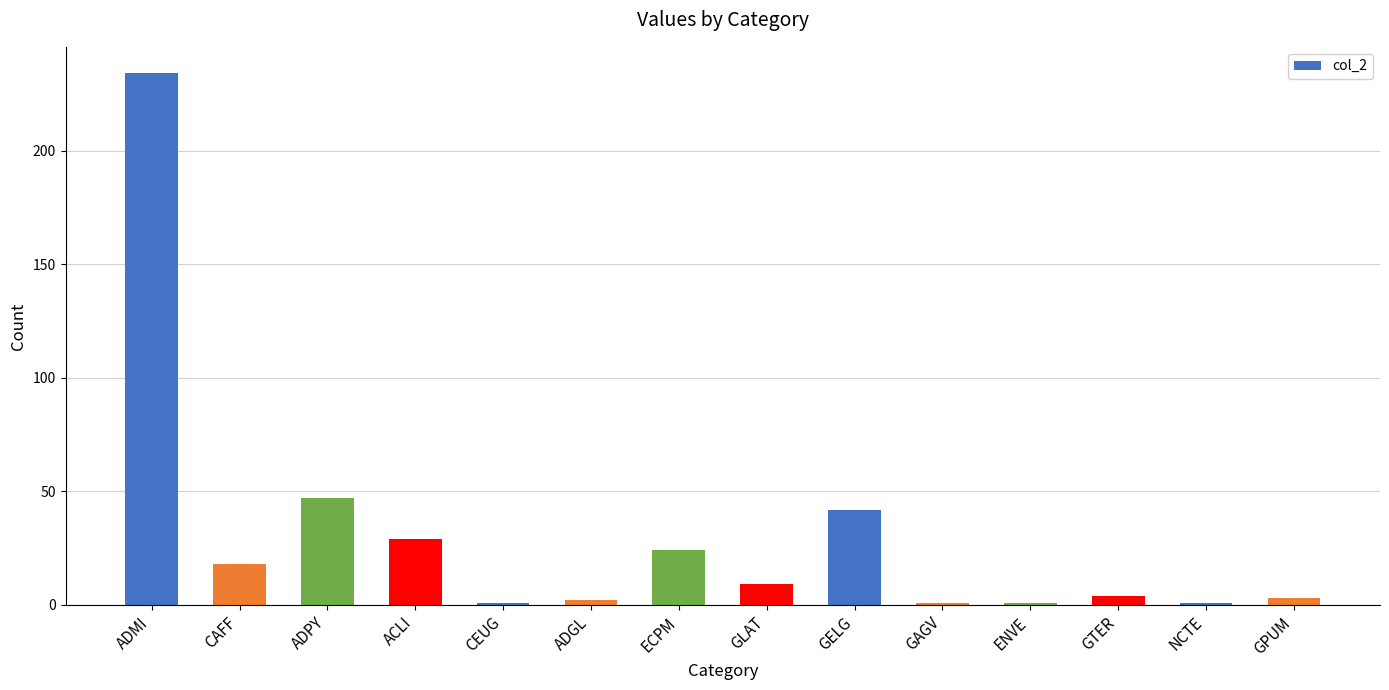

Are the bars horizontal?

No